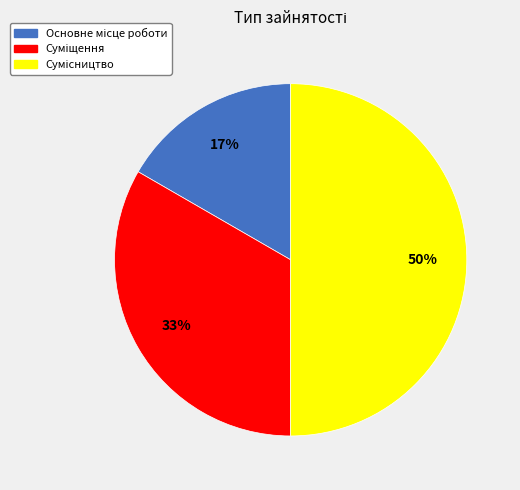

To the nearest percent, what is the difference between the largest and smallest slice percentages?

33%